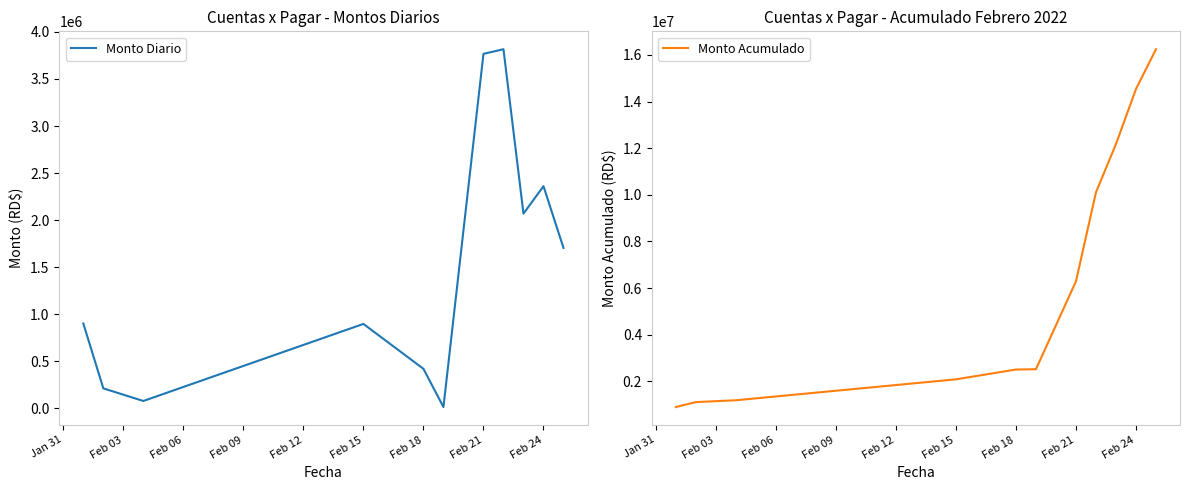

The value of Monto Diario at Feb 21 is 1416910.2. True or false?

False